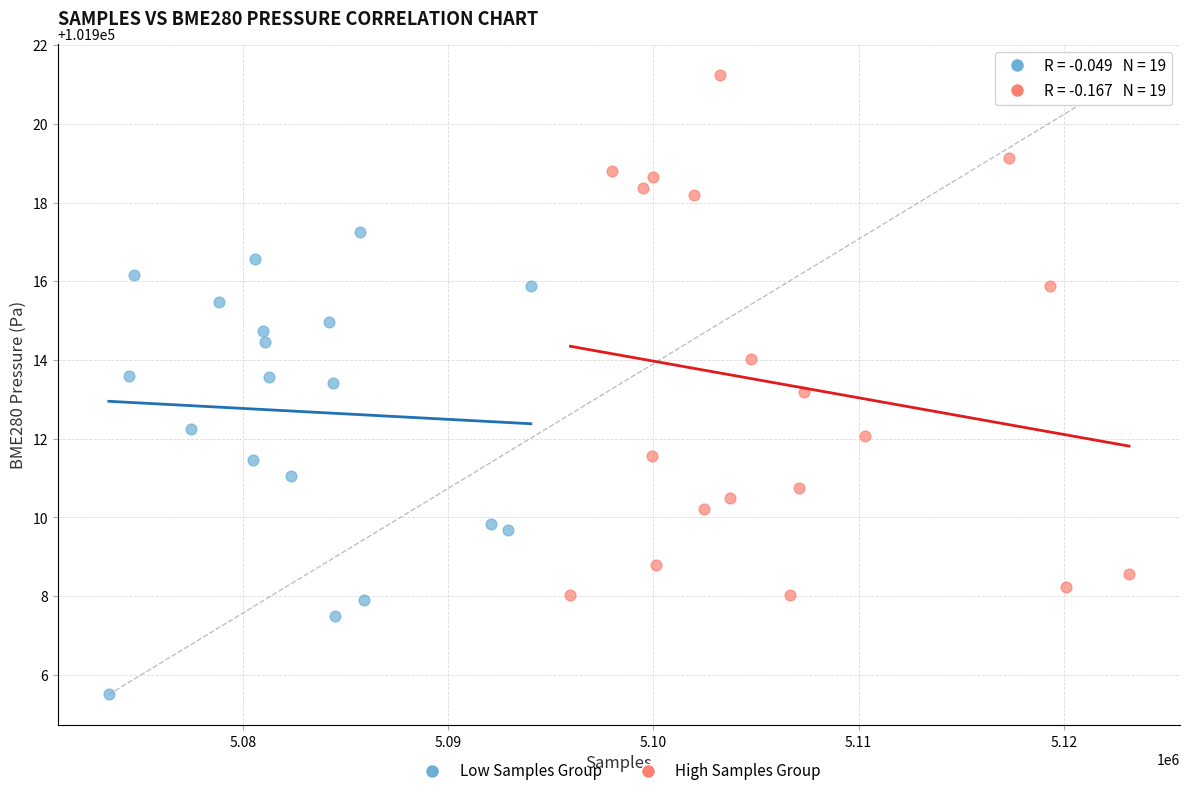

Which series contains the highest Y value?

High Samples Group